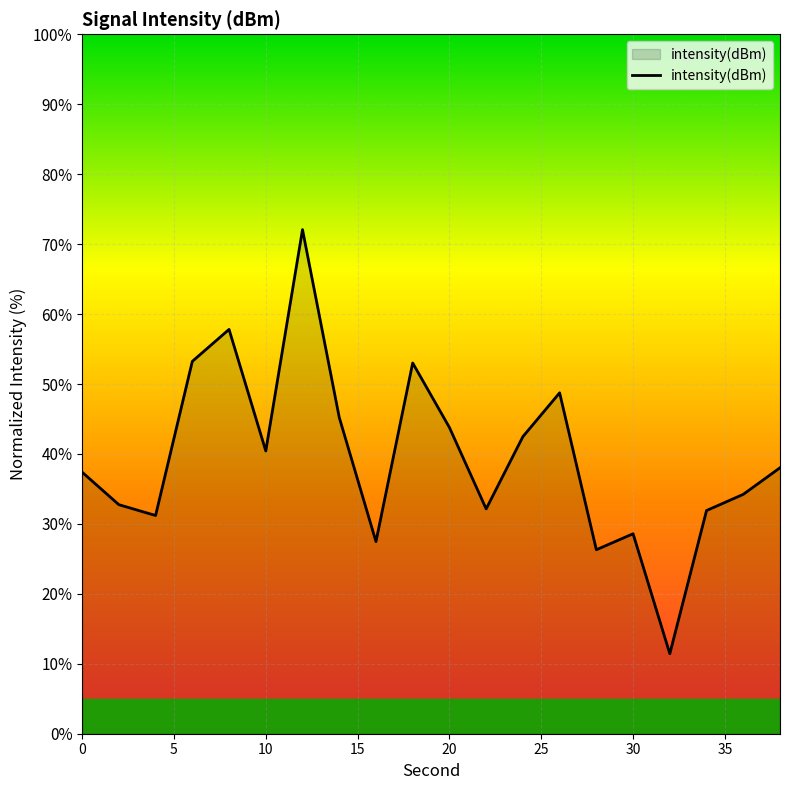

What is the smallest value displayed?

11.4